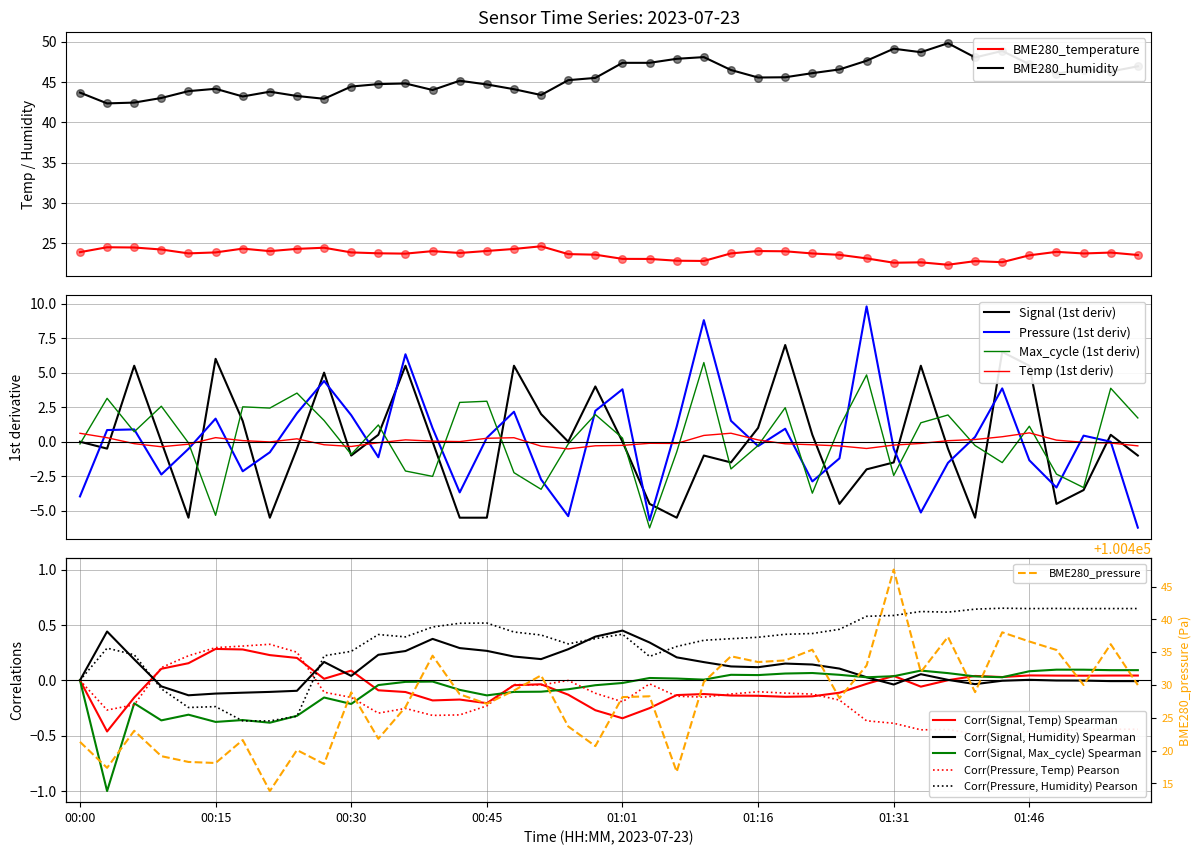

At how many categories does at least one series exceed 2336?

40